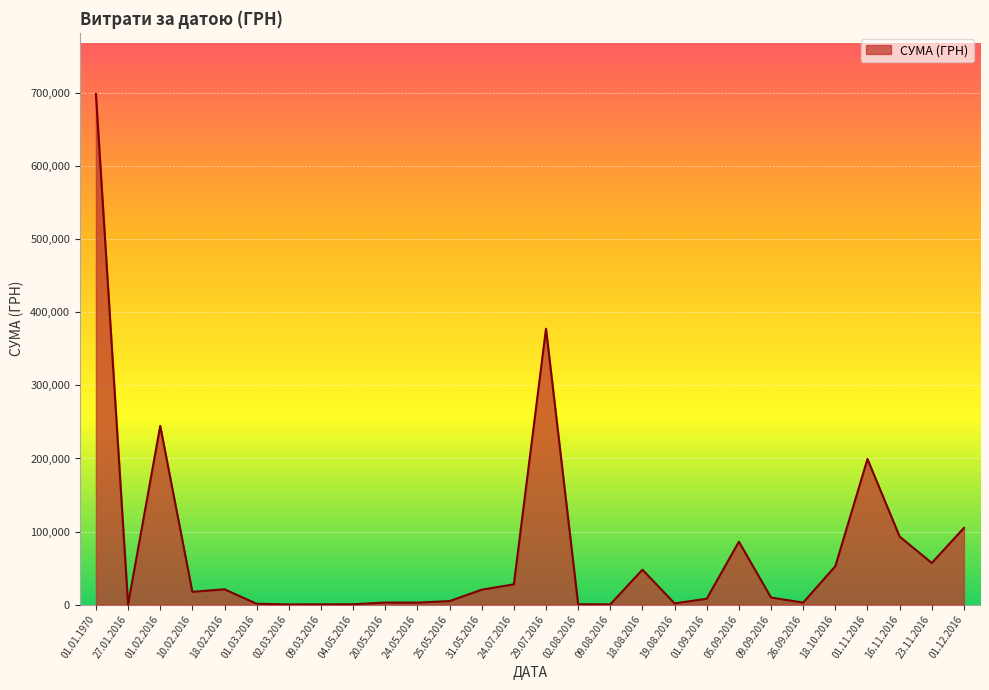

The value at 18.10.2016 is 52489.1. True or false?

True